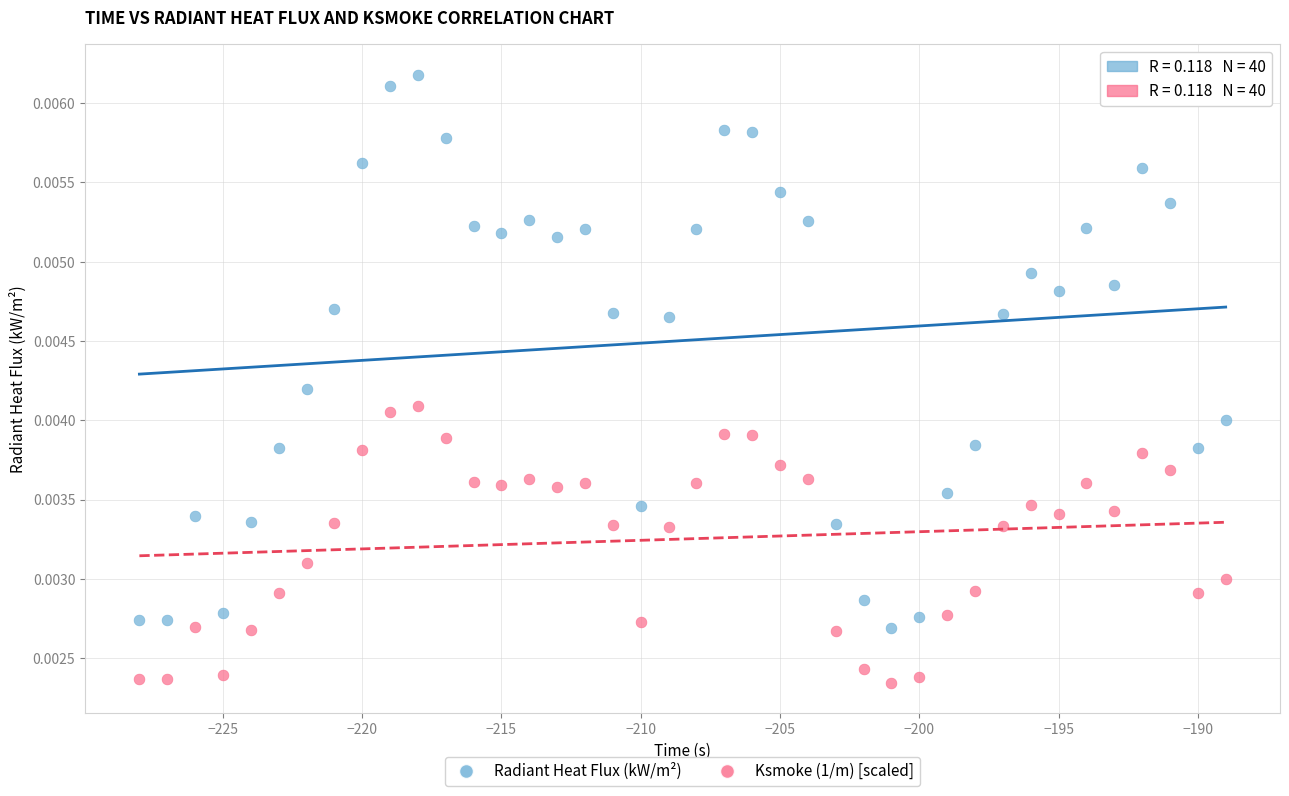

What are all the series names shown in the legend?

Radiant Heat Flux (kW/m²), Ksmoke (1/m) [scaled]